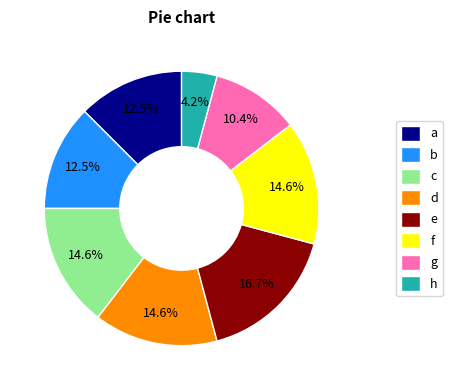

Count the number of slices in the pie.

8